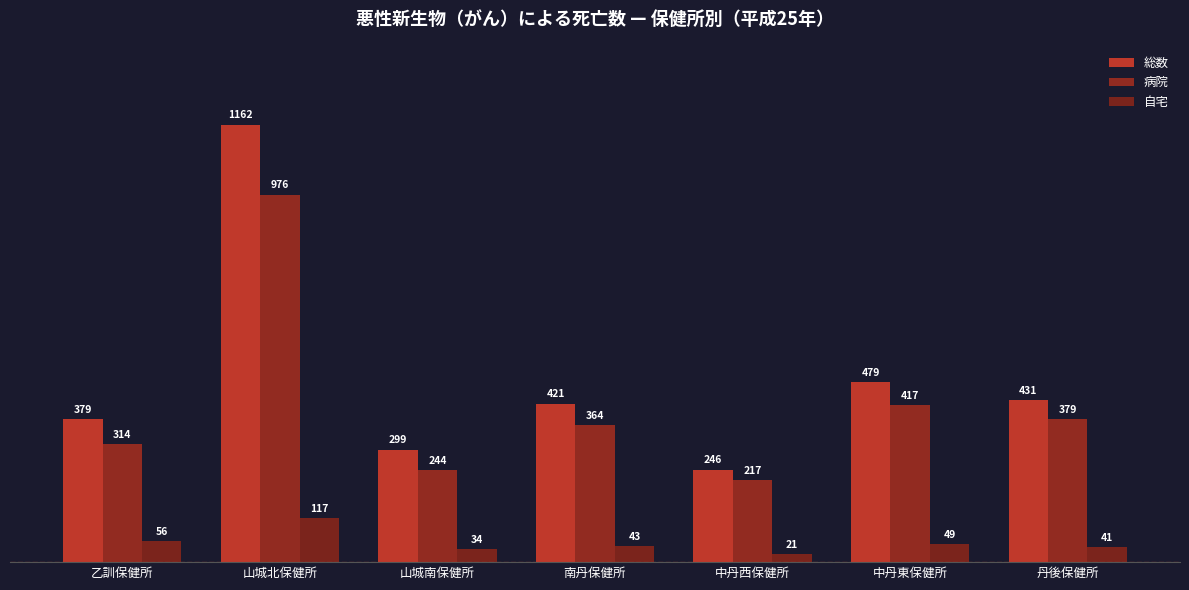

What is the difference between the second highest and minimum values in the 総数 series?

233